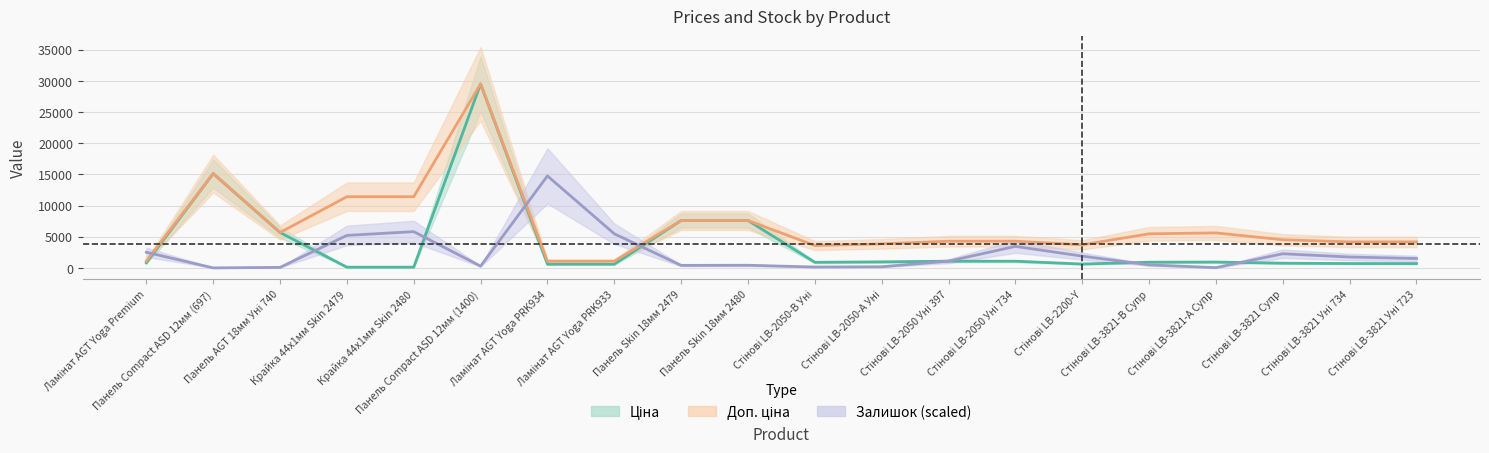

List the series in order of their overall mean, highest first.

Доп. ціна, Ціна, Залишок